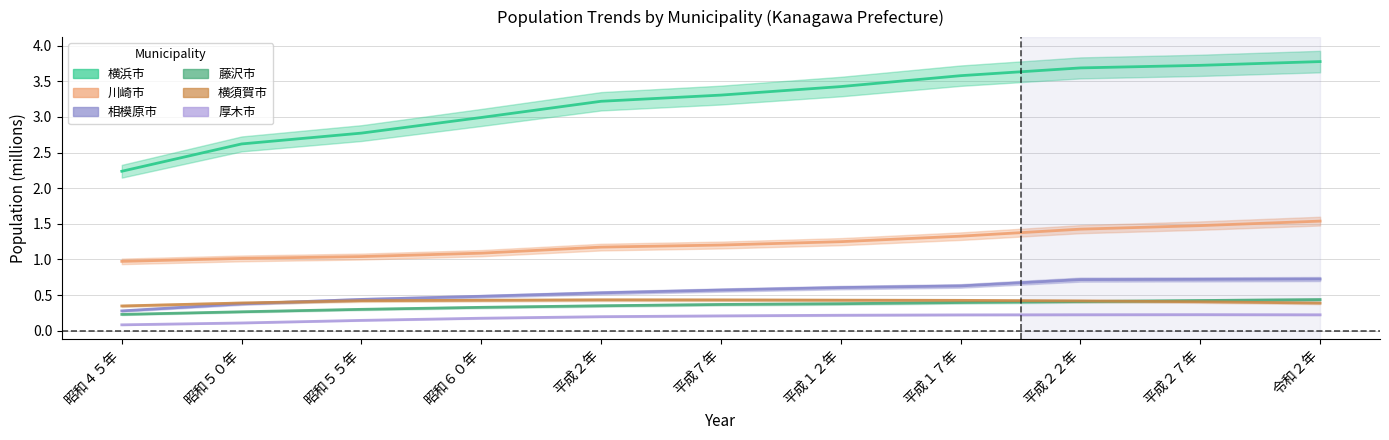

What is the average value of the 厚木市 series?

0.2